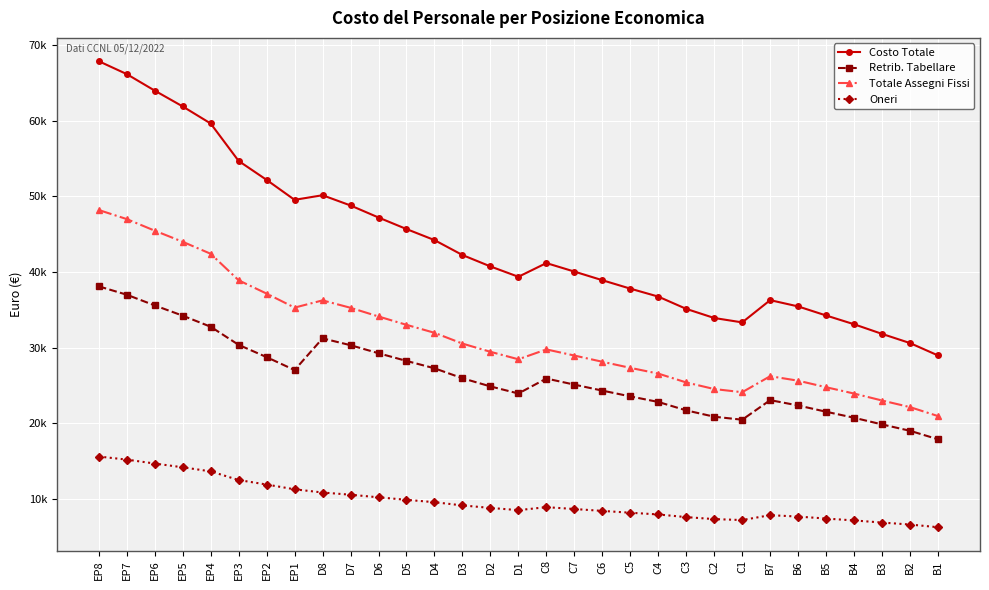

Which series has the largest range (max minus min)?

Costo Totale